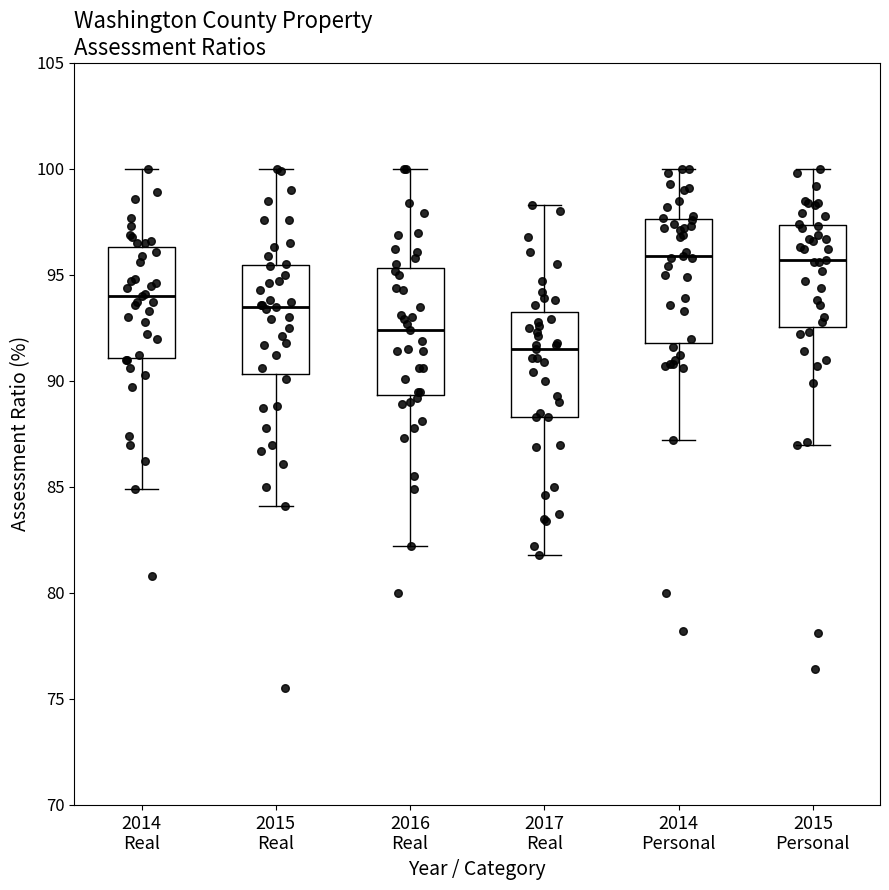

Where does the upper whisker of the box for 2015 Personal end on the y-axis? The values are not printed on the chart, so give them approximately, as read against the axis.

100.0